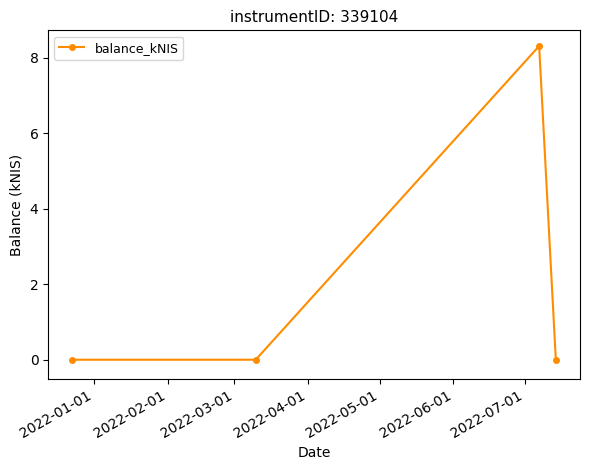

How many points are higher than both their immediate neighbors (excluding endpoints)?

1